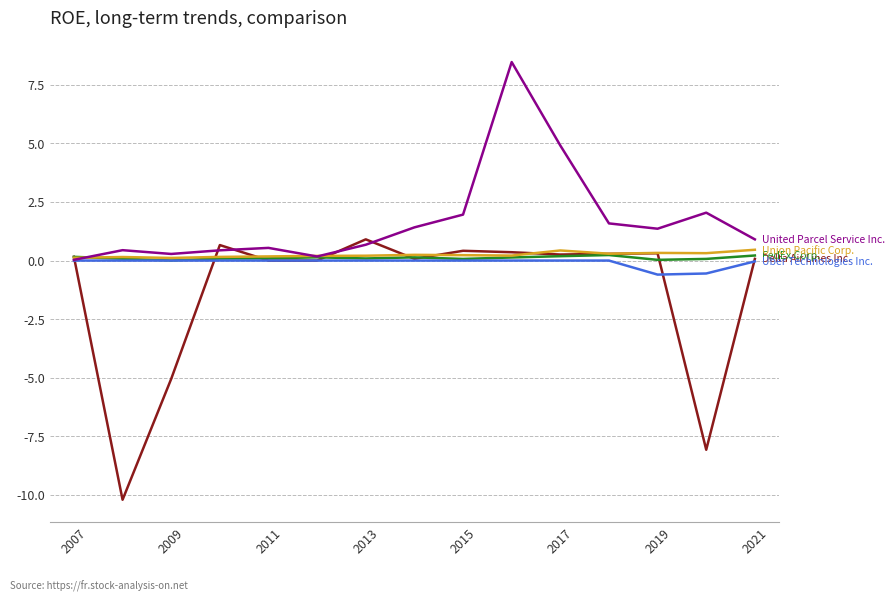

What is the greatest value displayed?

8.5